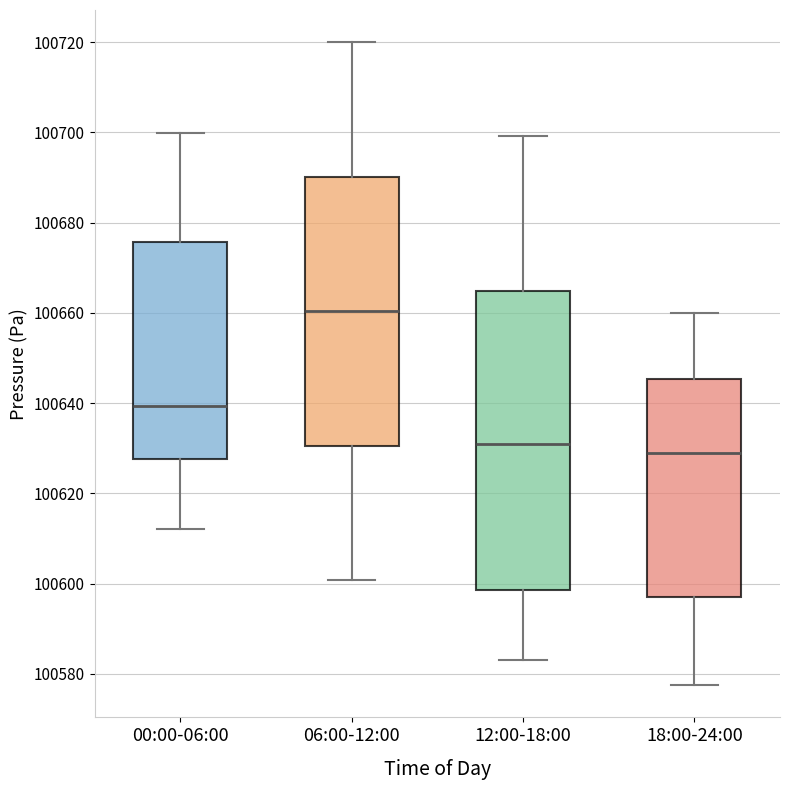

Which box is the tallest, from its lower edge to its upper edge?

12:00-18:00